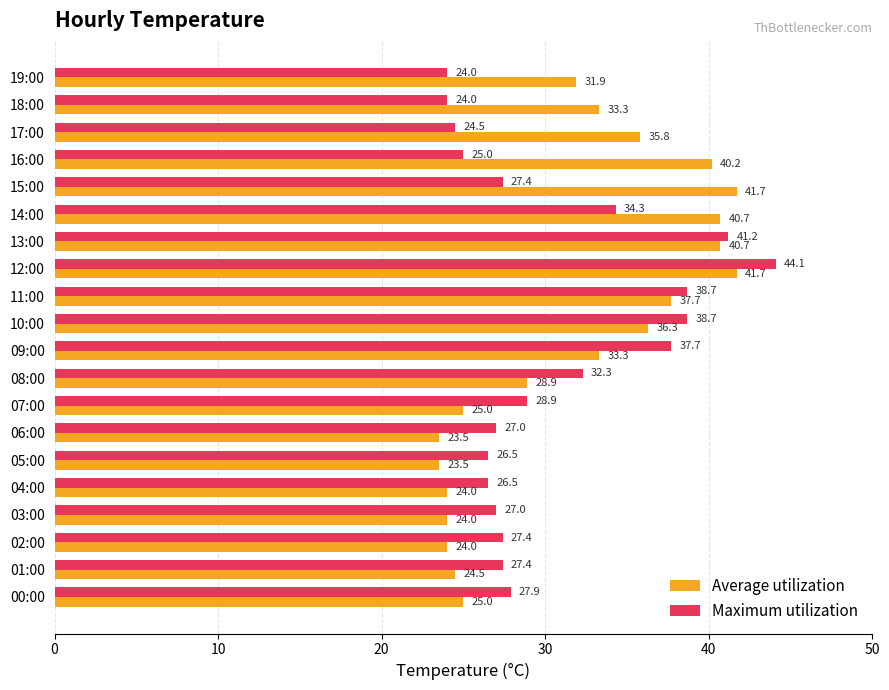

What is the difference between the Average utilization values at 03:00 and 00:00?

1.0